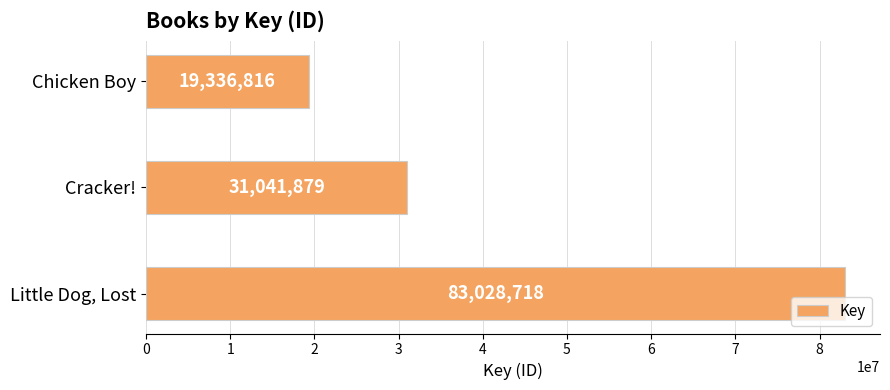

Is it true that the value at Chicken Boy is 19336816?

True